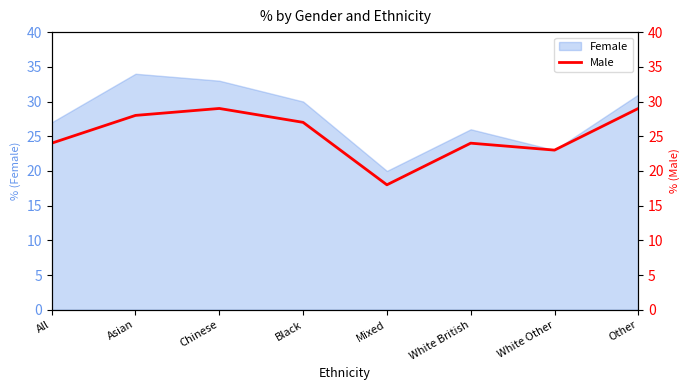

What is the difference between the values at All and Chinese?

5